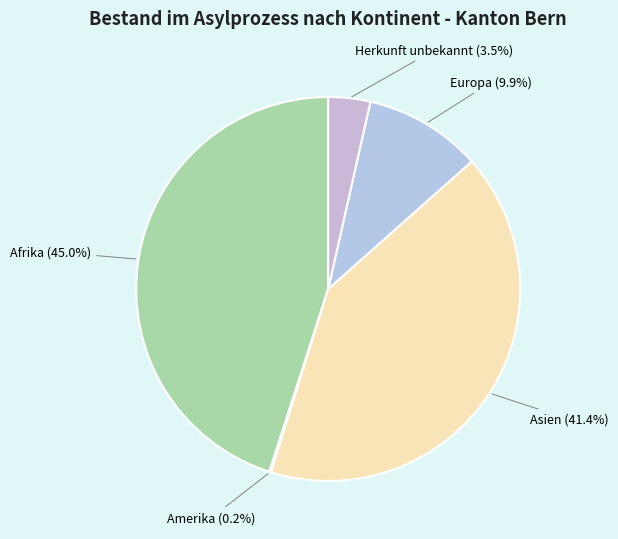

What percentage is NOT represented by Afrika?

55.0%